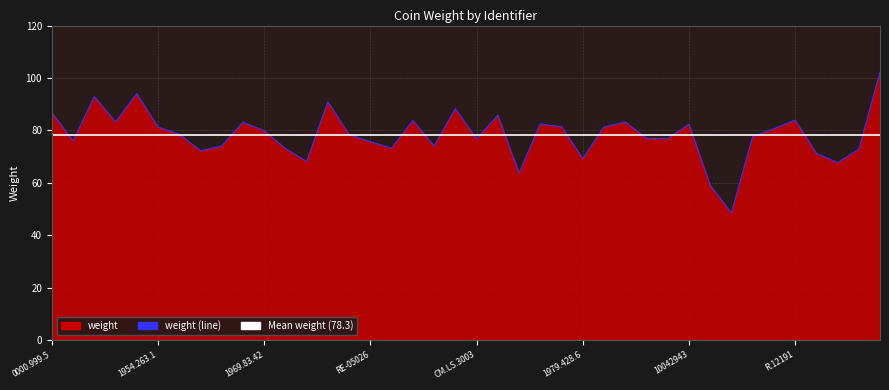

At which category does the data reach its first local peak?

1954.263.117